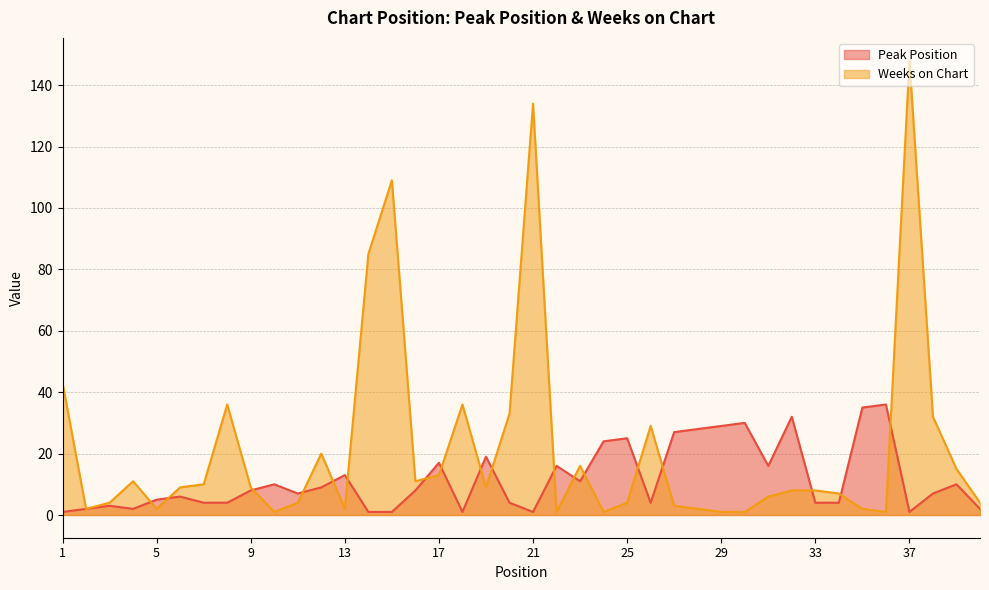

Which category has the highest value across all series?

37